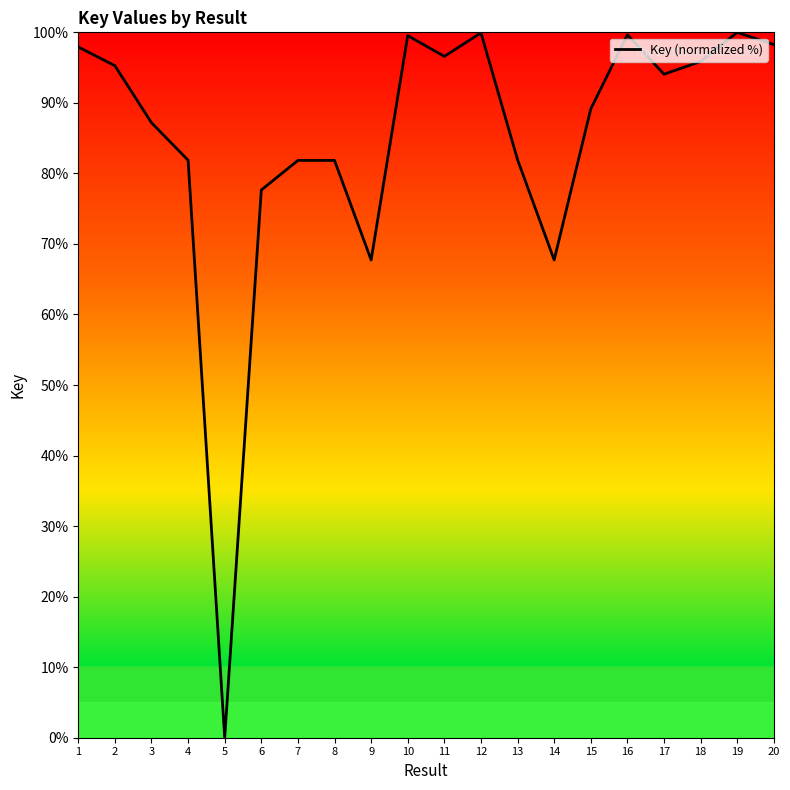

What is the difference between the values at 7 and 12?

18.1